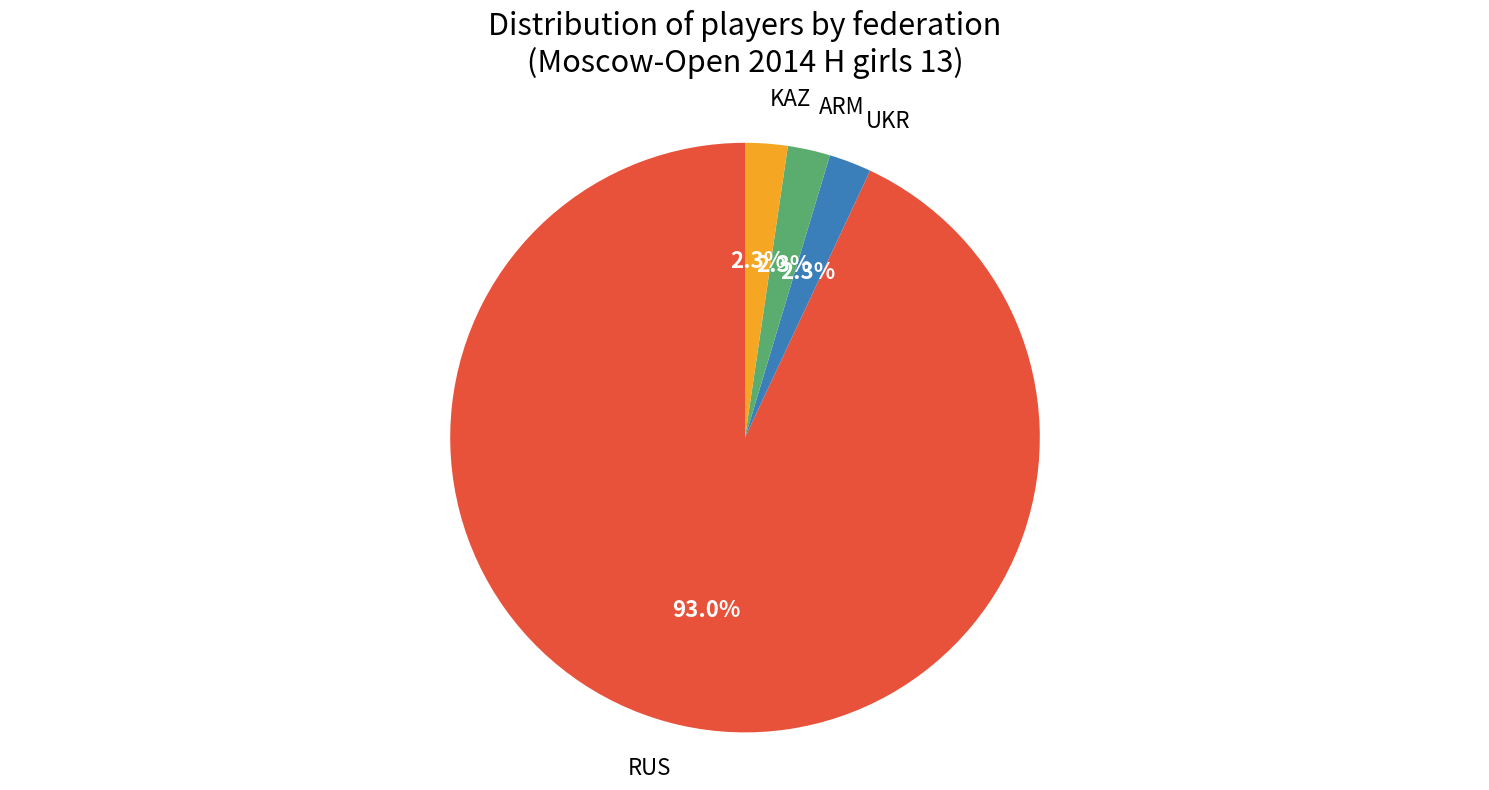

How many segments does this pie chart have?

4